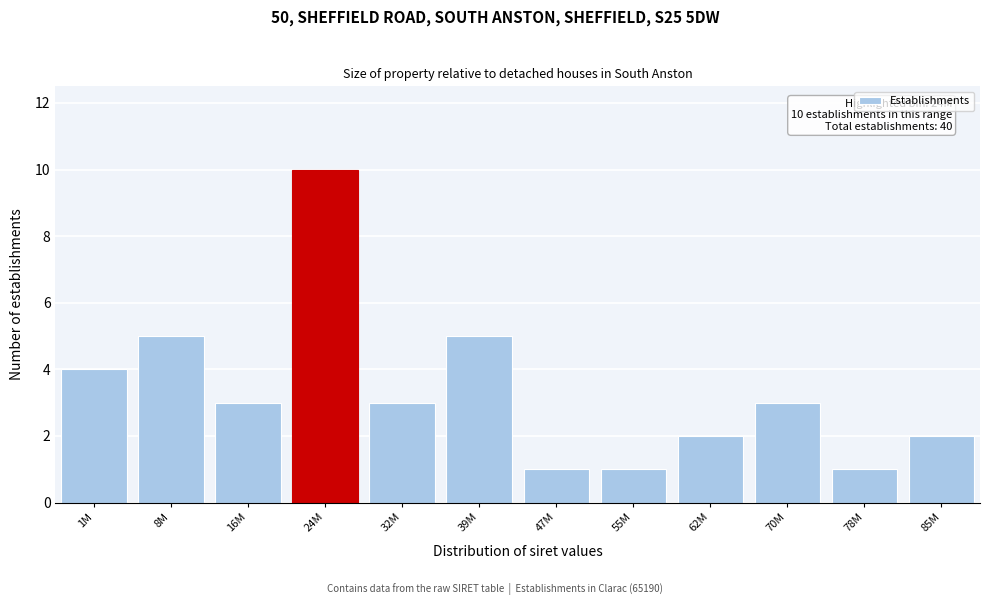

Reading left to right, what are all the values shown in this chart?

4	5	3	10	3	5	1	1	2	3	1	2